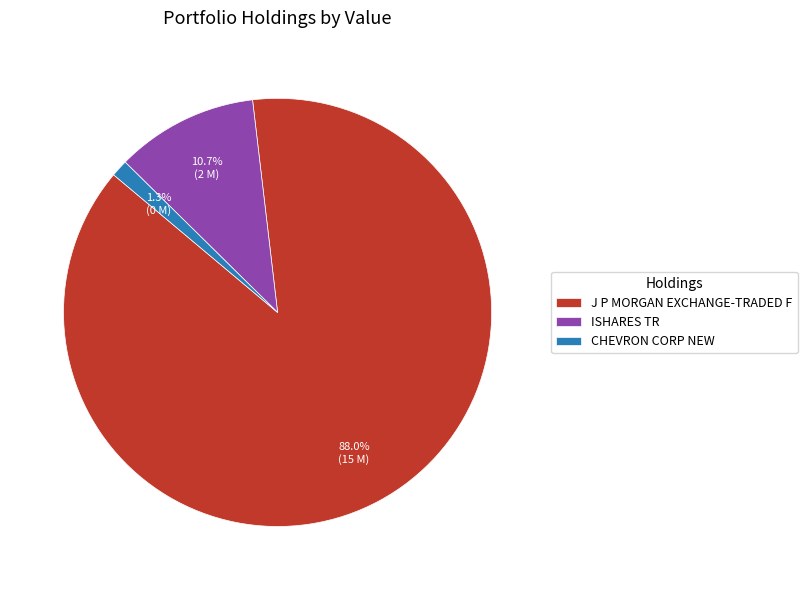

How much of the chart is everything except CHEVRON CORP NEW?

98.7%